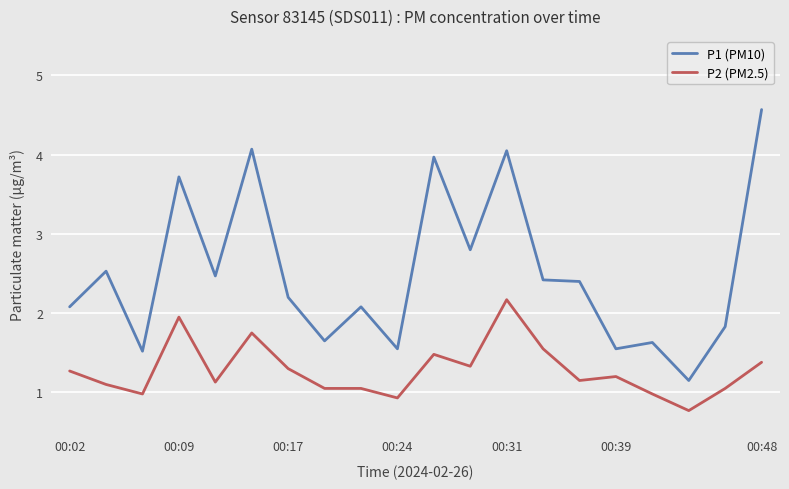

What is the minimum value for P2 (PM2.5)?

0.8